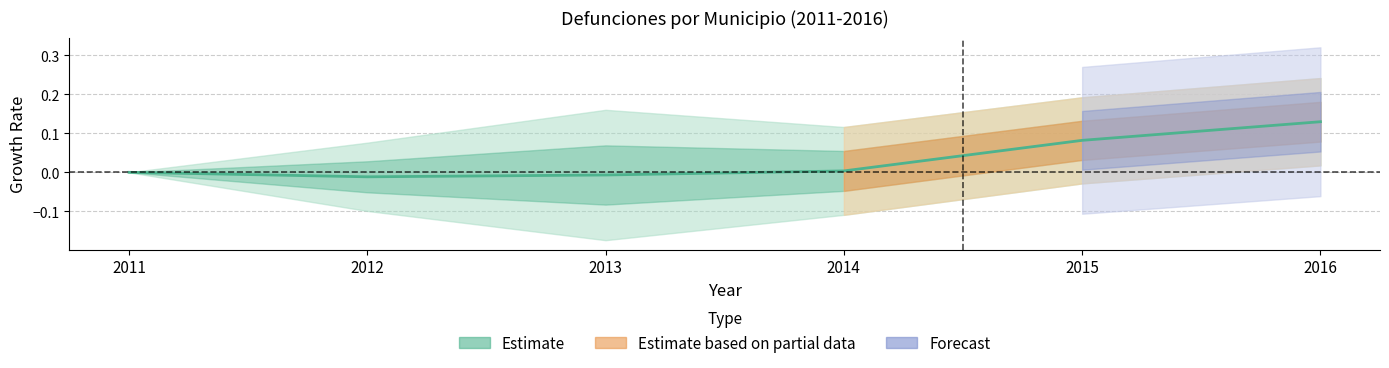

Reading right to left, extract all data points from this chart.

2016=0.1	2015=0.1	2014=0.0	2013=-0.0	2012=-0.0	2011=0.0